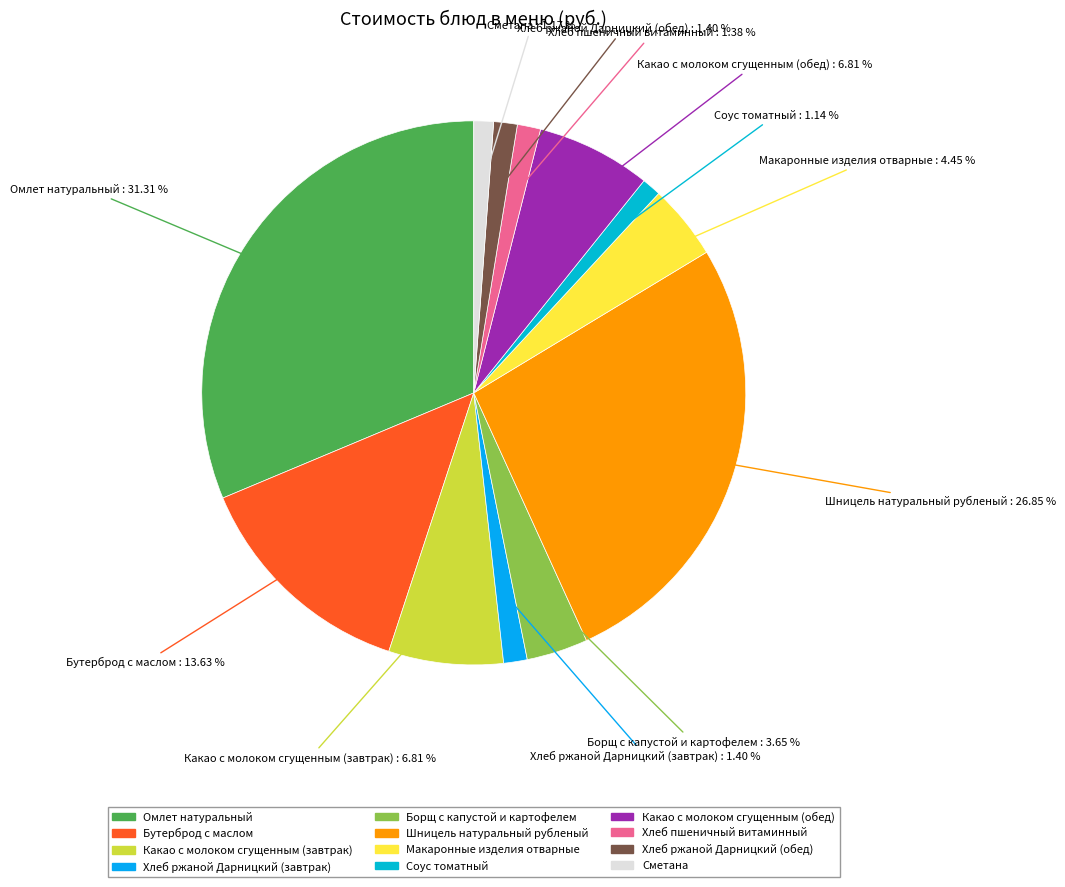

The Хлеб пшеничный витаминный slice represents 1% of the pie. True or false?

True